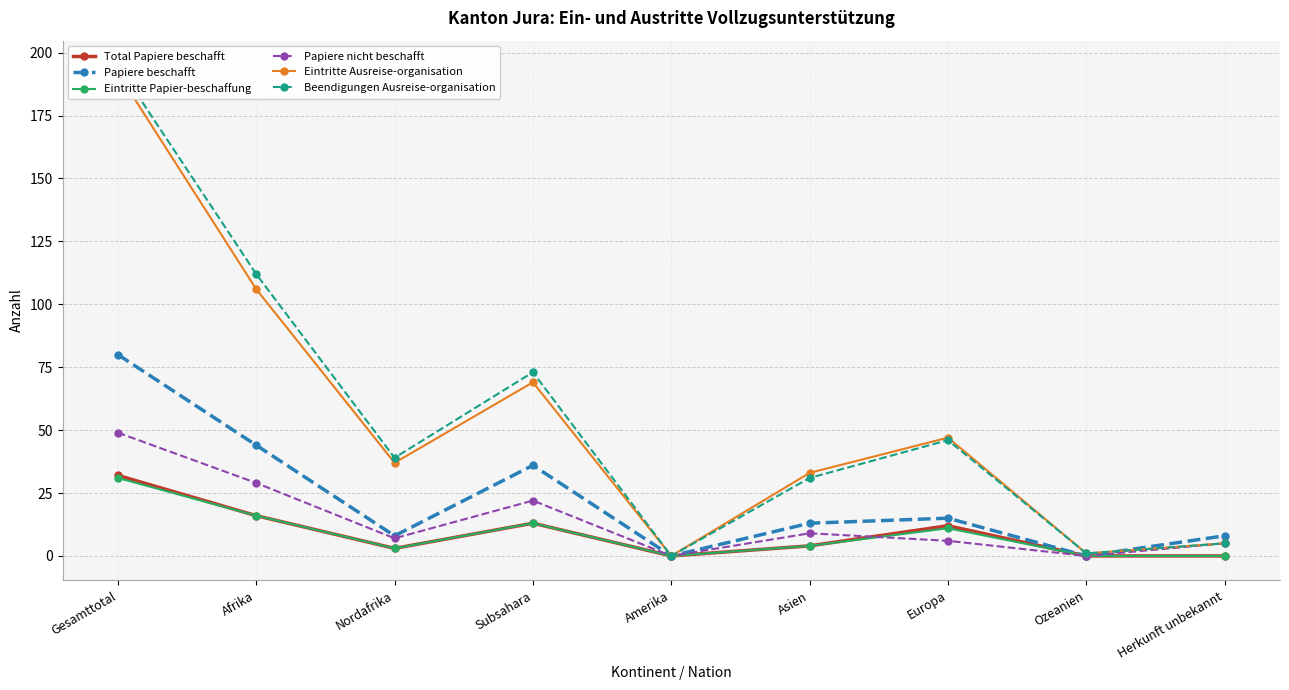

Reading left to right, extract all data points from this chart.

Total Papiere beschafft: 32	16	3	13	0	4	12	0	0
Papiere beschafft: 80	44	8	36	0	13	15	0	8
Eintritte Papier-beschaffung: 31	16	3	13	0	4	11	0	0
Papiere nicht beschafft: 49	29	7	22	0	9	6	0	5
Eintritte Ausreise-organisation: 192	106	37	69	0	33	47	1	5
Beendigungen Ausreise-organisation: 195	112	39	73	0	31	46	1	5